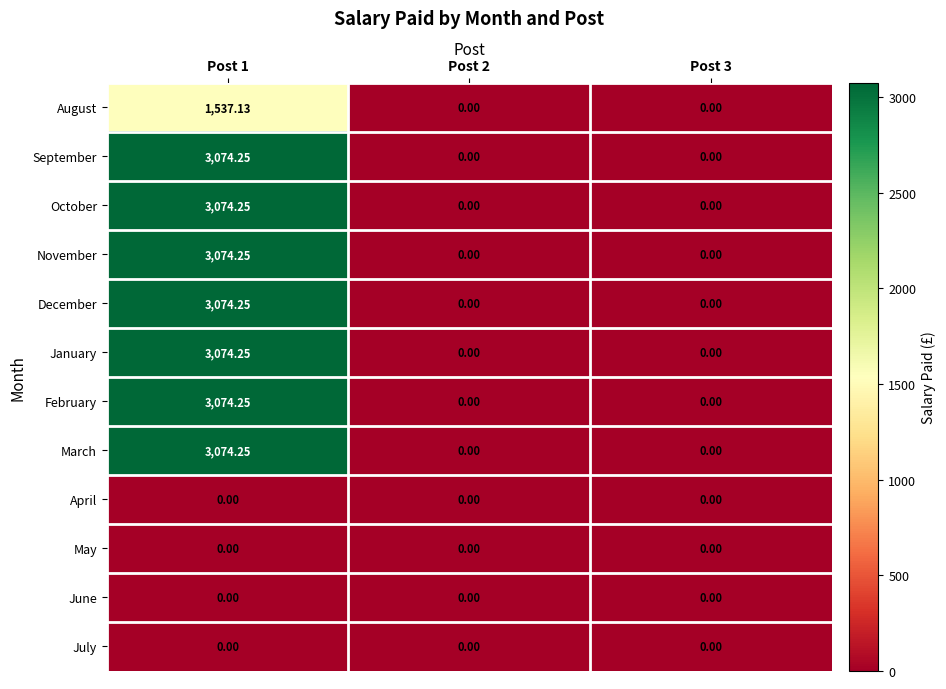

Is the value of January at Post 1 greater than the value of February at Post 2?

Yes